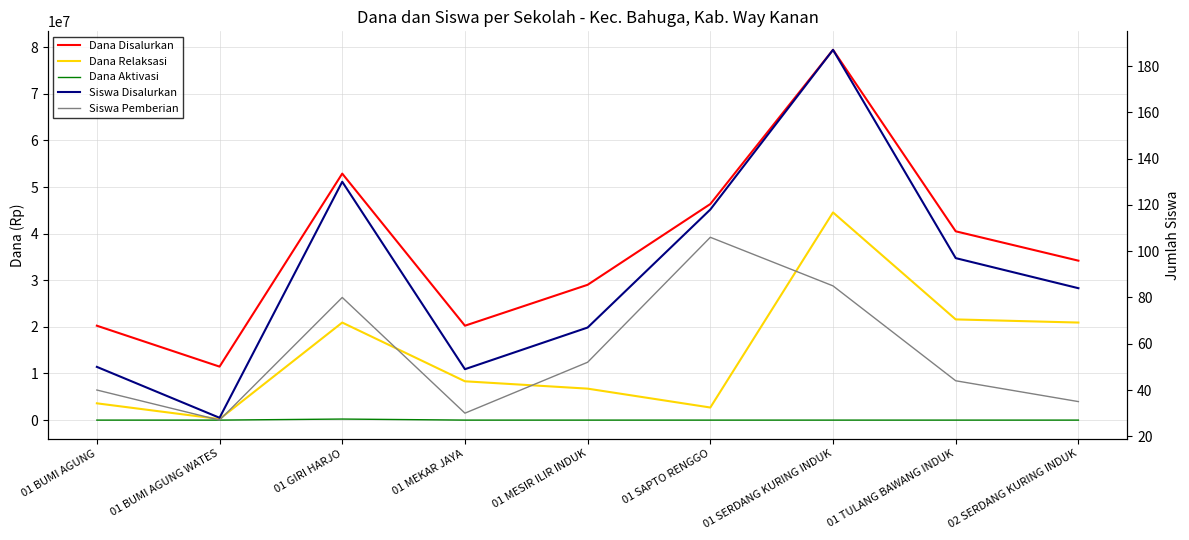

The Dana Aktivasi series shows 0 at 01 TULANG BAWANG INDUK. True or false?

True